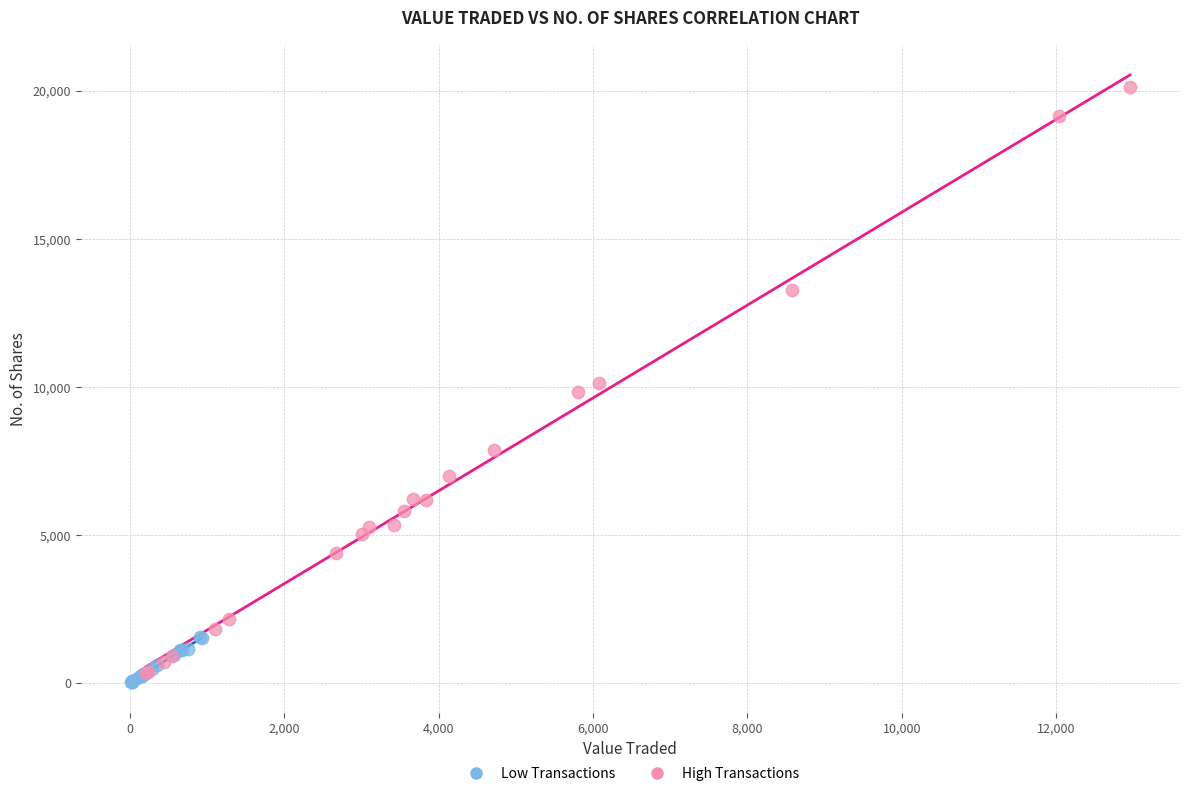

Which series has the widest spread of Y values?

High Transactions